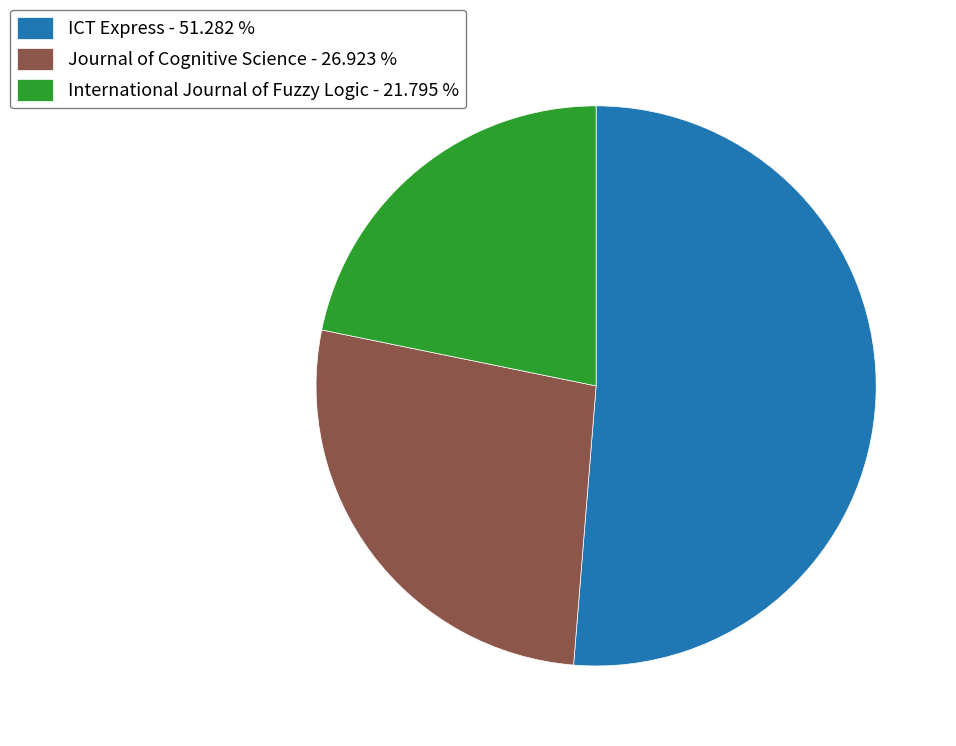

Rank the categories by value from highest to lowest.

ICT Express, Journal of Cognitive Science, International Journal of Fuzzy Logic